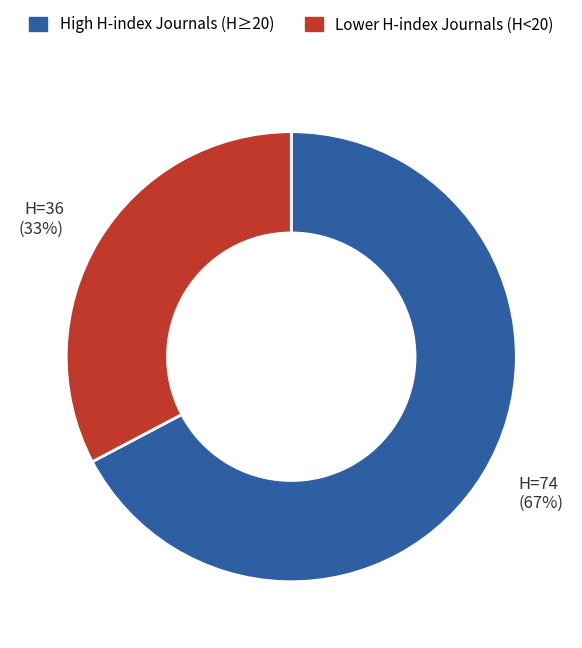

To the nearest percent, what is the average slice percentage?

50%